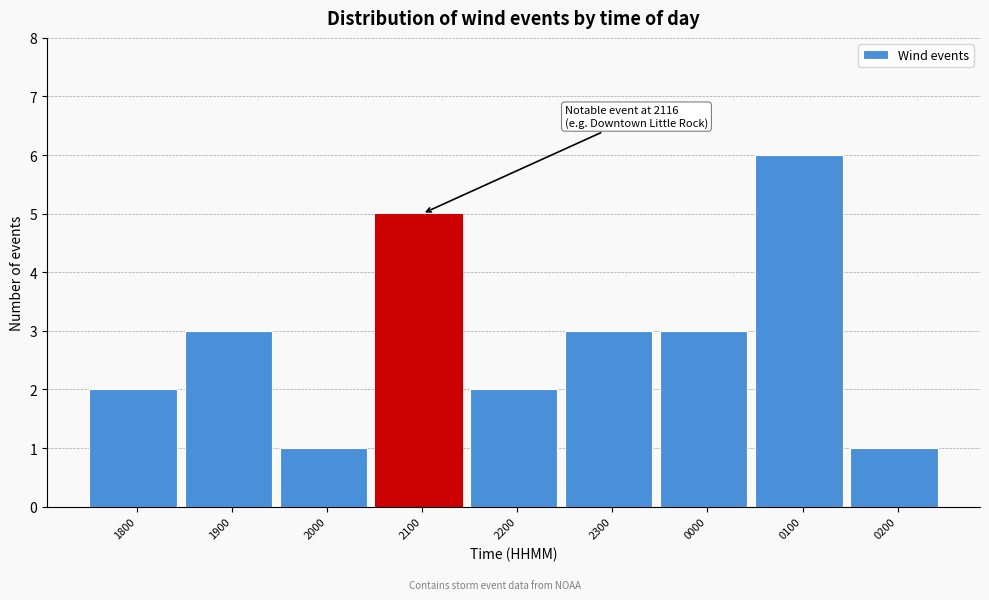

Reading left to right, list all the values displayed in this chart.

1800=2	1900=3	2000=1	2100=5	2200=2	2300=3	0000=3	0100=6	0200=1